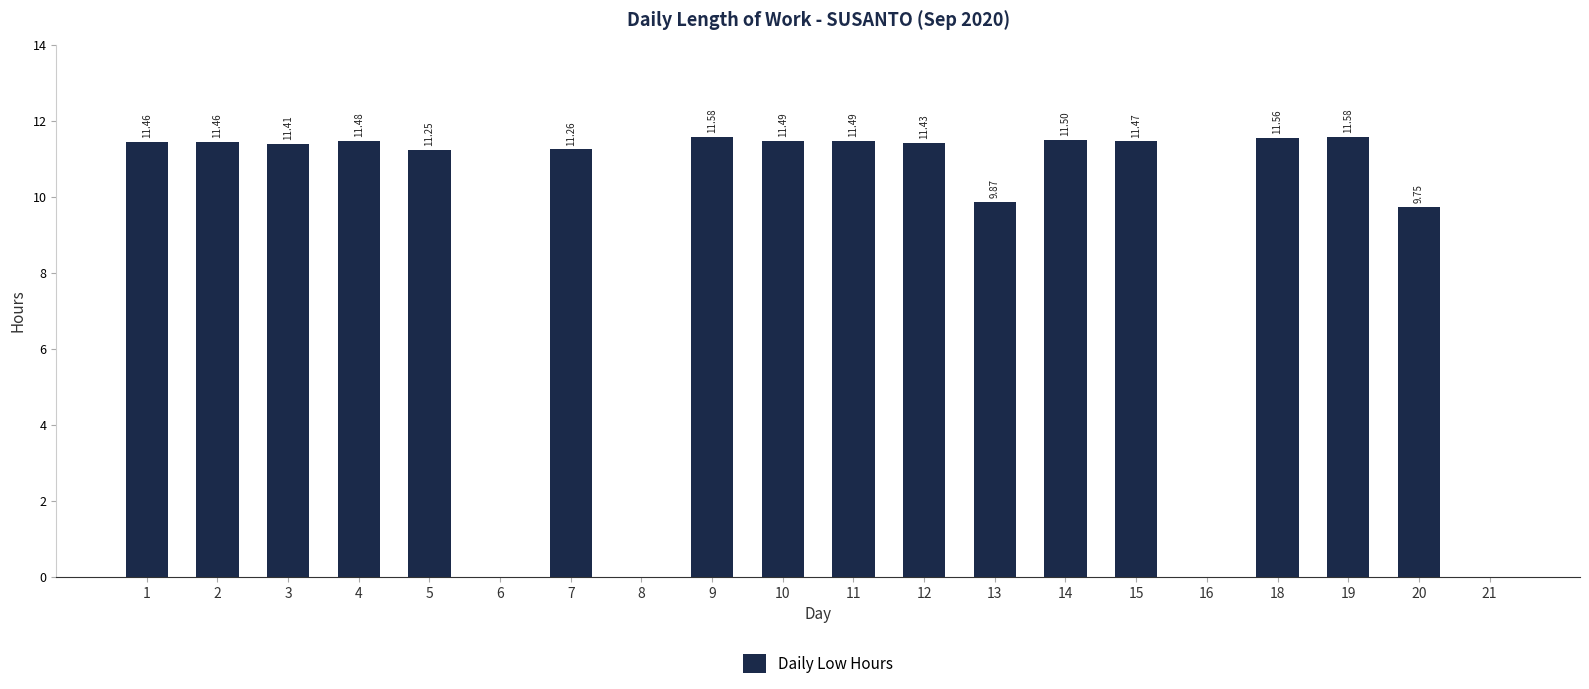

What is the maximum value shown in the chart?

11.6